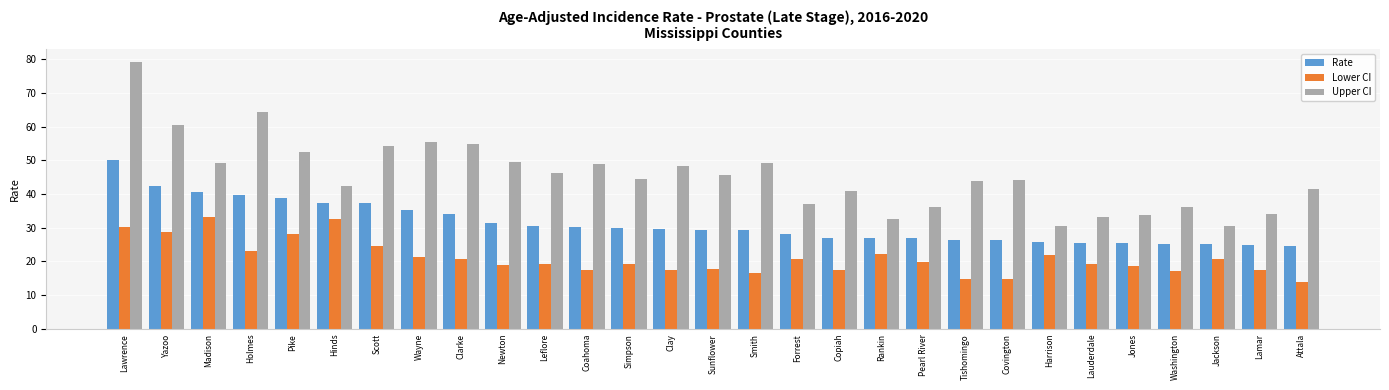

At which category does the chart reach its peak across all series?

Lawrence